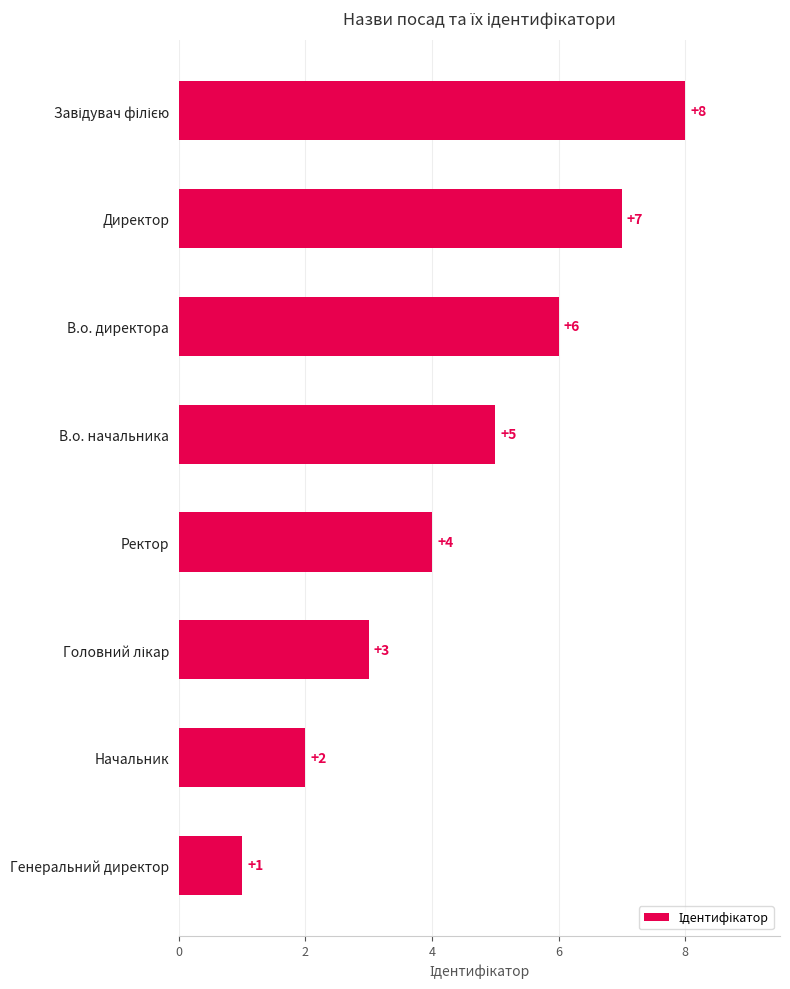

Which label corresponds to the smallest value in the chart?

Генеральний директор